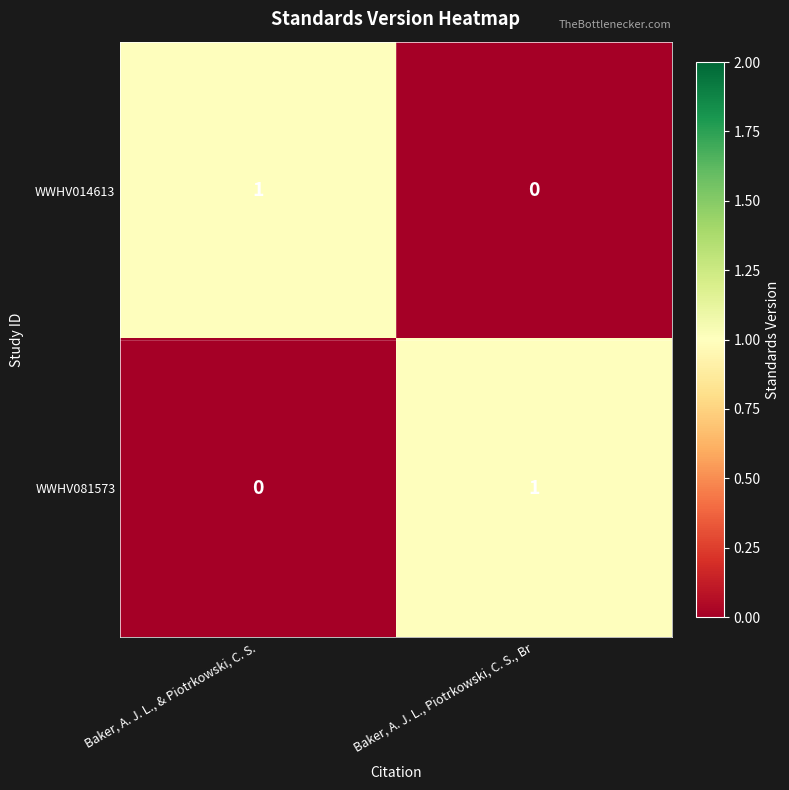

The WWHV081573 series shows 0 at Baker, A. J. L., & Piotrkowski, C. S.. True or false?

True